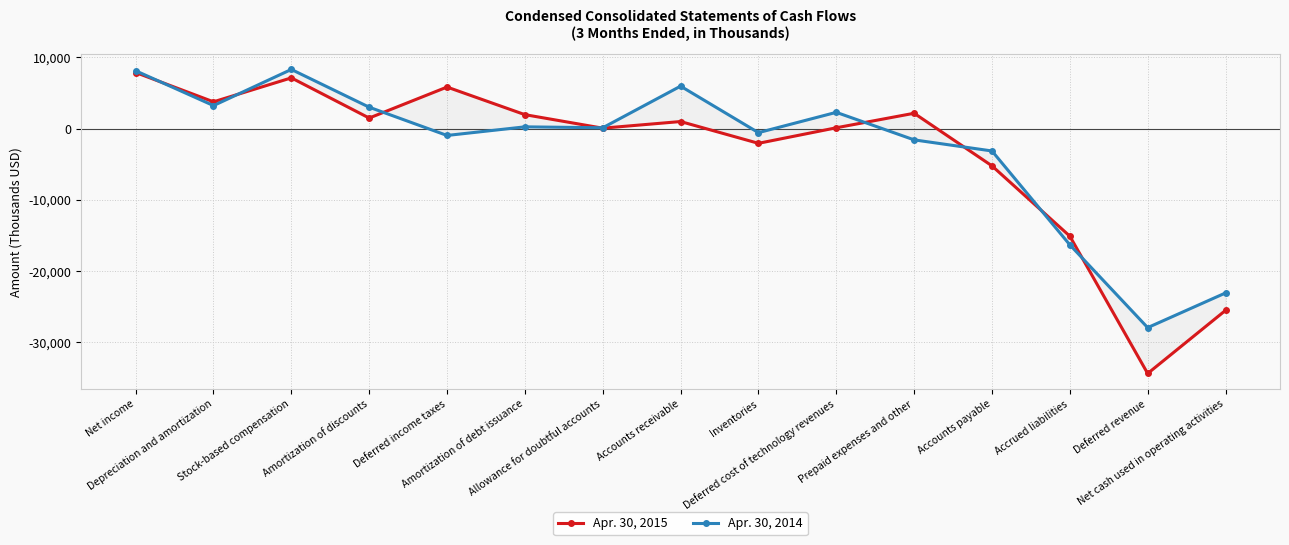

What is the difference between the second highest and second lowest values in the Apr. 30, 2014 series?

31233